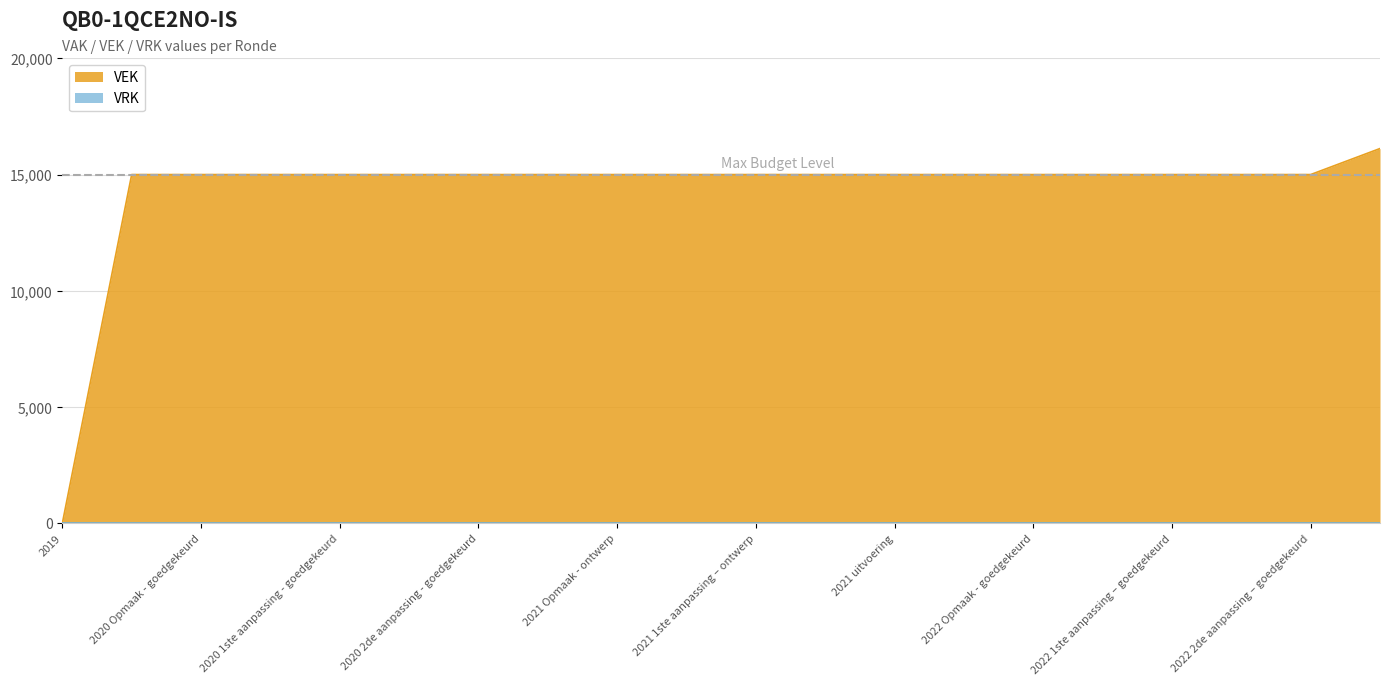

Between 2020 1ste aanpassing - goedgekeurd and 2020 Opmaak - goedgekeurd, which is larger?

2020 1ste aanpassing - goedgekeurd